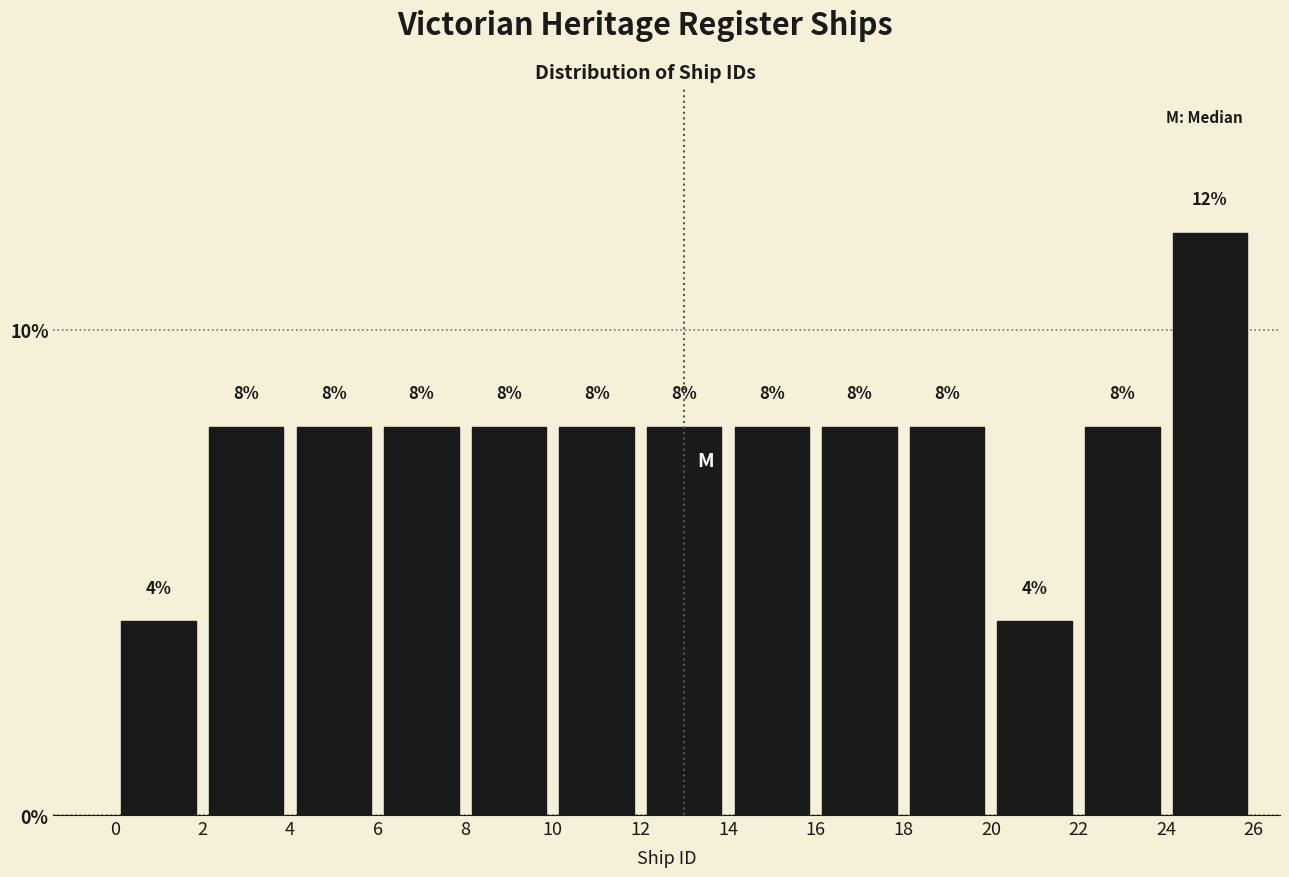

Reading left to right, transcribe this chart: for each bar, give the range it covers on the x-axis and its height.

0 to 2: 4
2 to 4: 8
4 to 6: 8
6 to 8: 8
8 to 10: 8
10 to 12: 8
12 to 14: 8
14 to 16: 8
16 to 18: 8
18 to 20: 8
20 to 22: 4
22 to 24: 8
24 to 26: 12